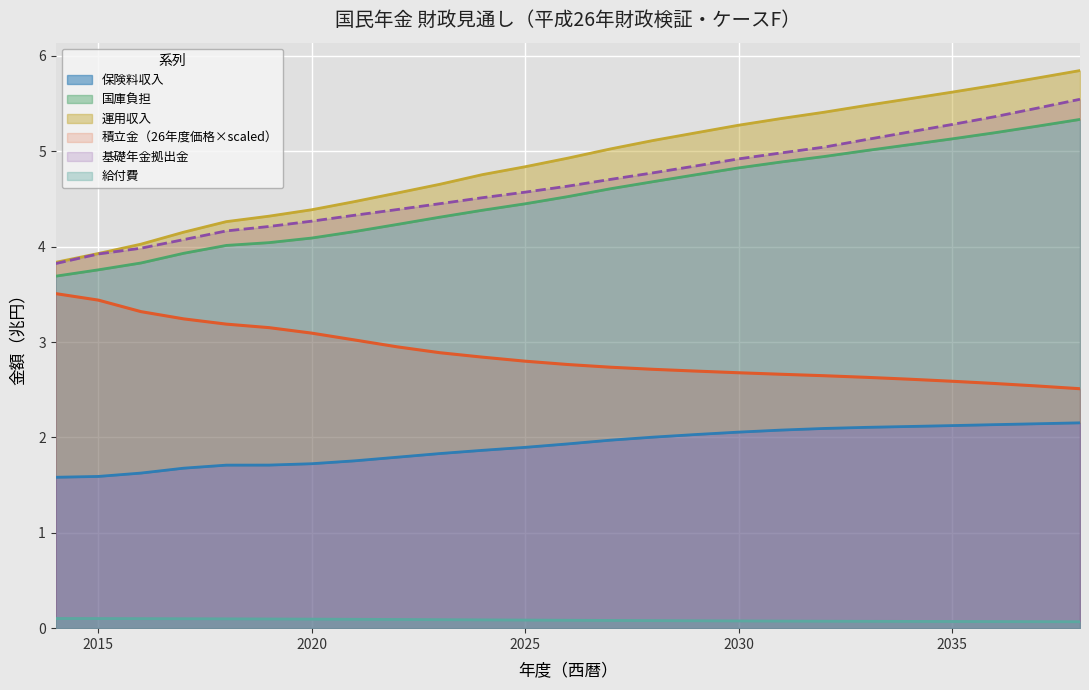

The 給付費 series shows 0.1 at 2037. True or false?

False